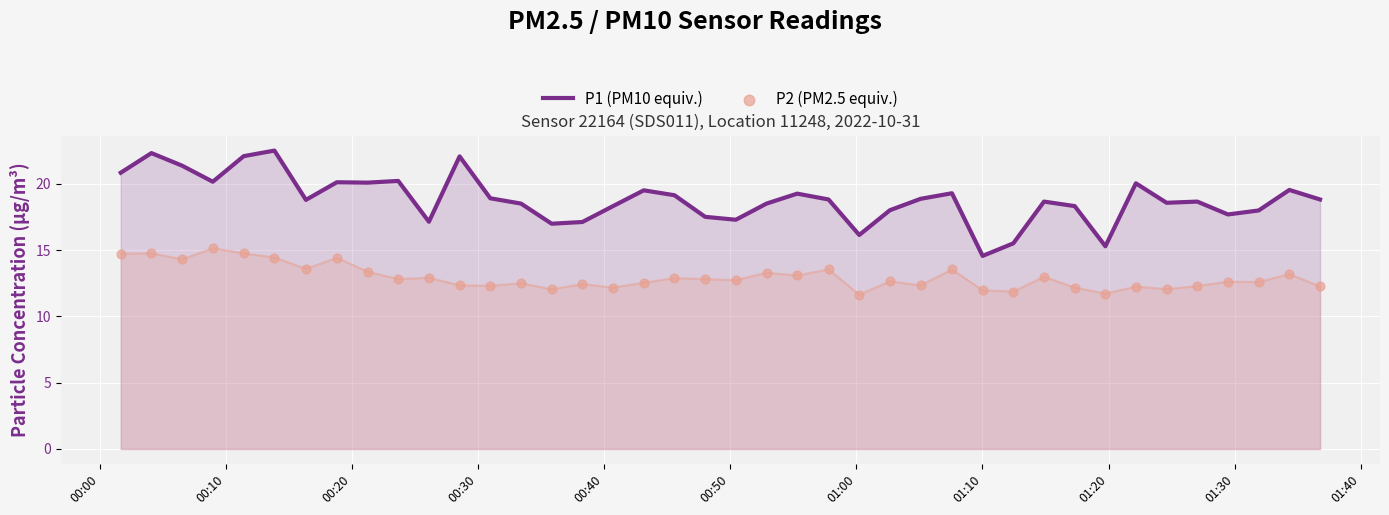

Which series has the largest total across all categories?

P1 (PM10 equiv.)